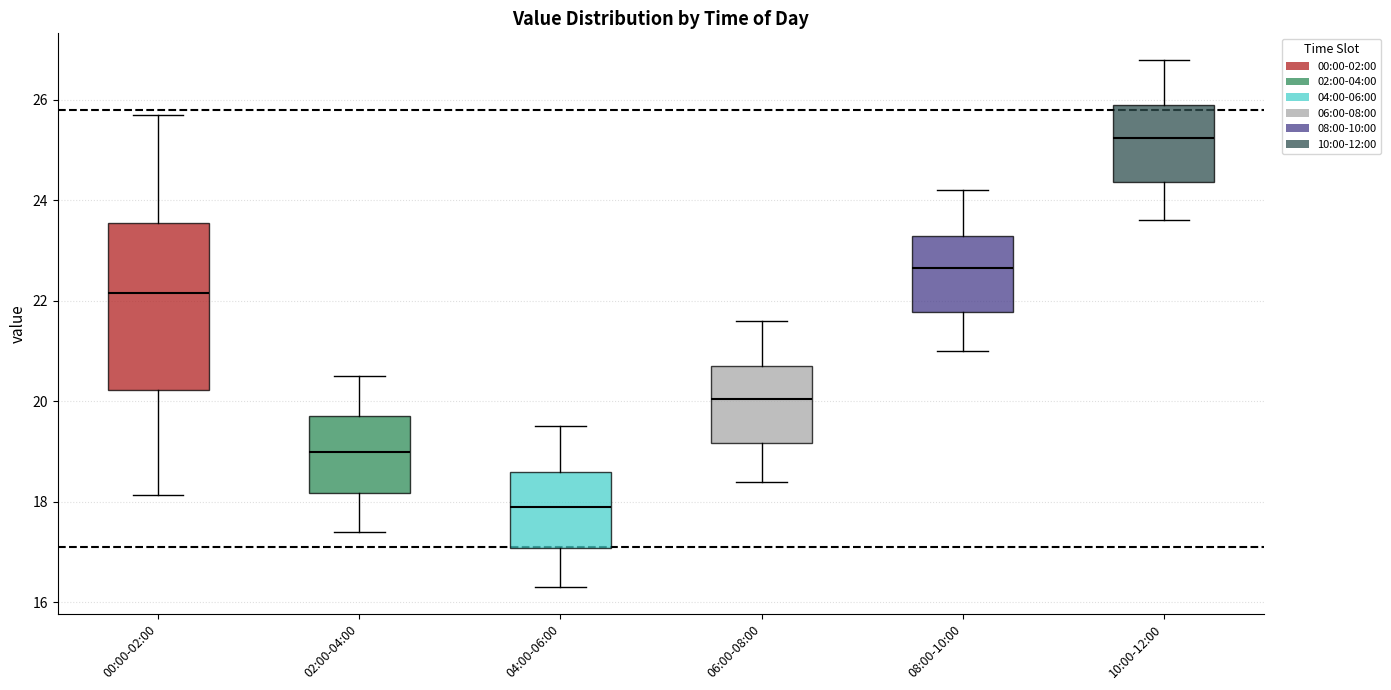

Reading left to right, transcribe this box plot: for each box, give where its median line is, the range the box spans, and where its two whiskers end, as read against the y-axis. The values are not printed on the chart, so give them approximately, as read against the axis.

00:00-02:00: median 22.2, box 20.2 to 23.6, whiskers 18.2 to 25.8
02:00-04:00: median 19.0, box 18.2 to 19.8, whiskers 17.4 to 20.6
04:00-06:00: median 18.0, box 17.0 to 18.6, whiskers 16.4 to 19.6
06:00-08:00: median 20.0, box 19.2 to 20.8, whiskers 18.4 to 21.6
08:00-10:00: median 22.6, box 21.8 to 23.4, whiskers 21.0 to 24.2
10:00-12:00: median 25.2, box 24.4 to 26.0, whiskers 23.6 to 26.8